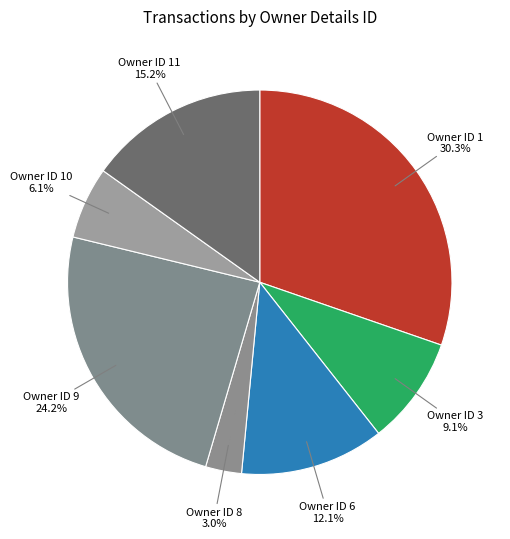

Which category has the smallest portion of the pie?

Owner ID 8 3.0%